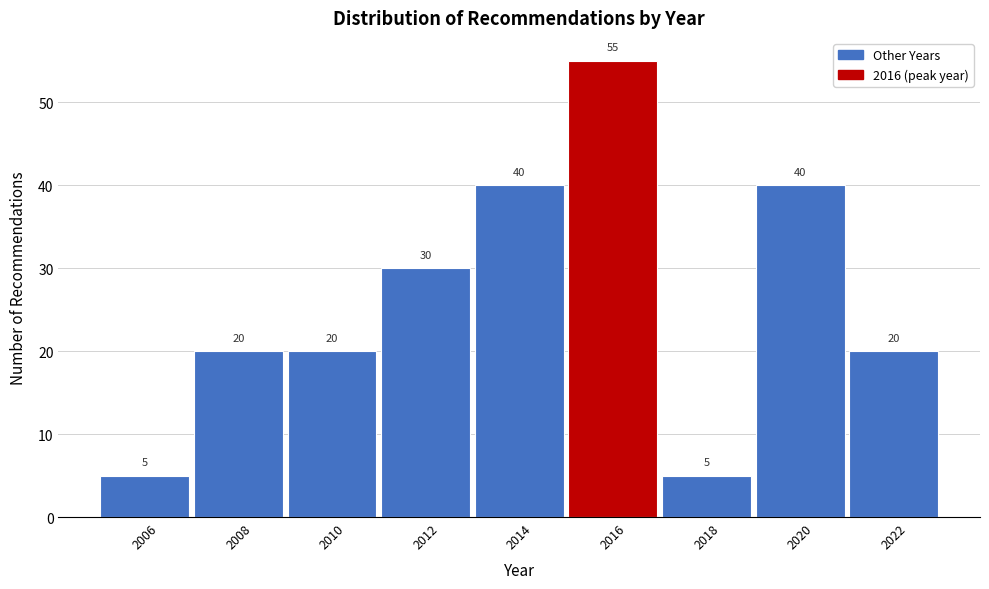

Reading right to left, extract all data points from this chart.

20	40	5	55	40	30	20	20	5